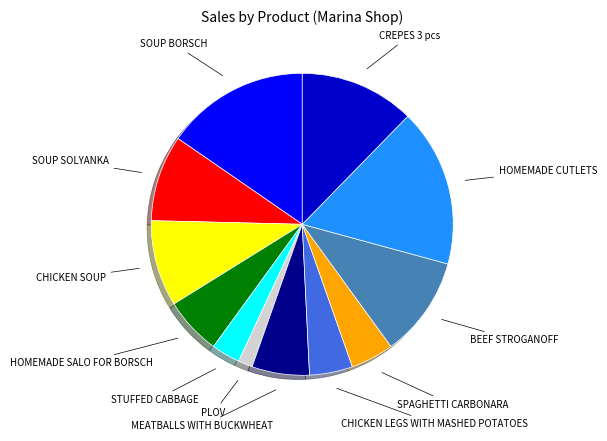

Is there a majority slice in this chart?

No